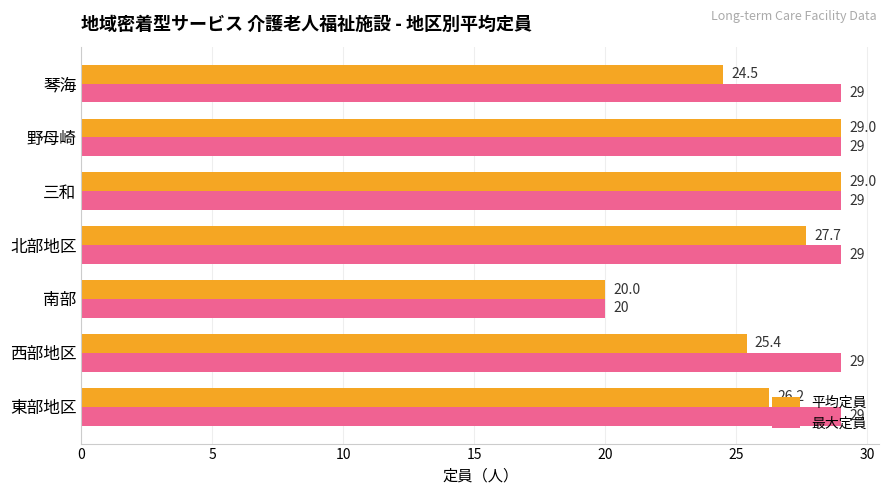

What is the difference between the maximum and minimum values in the 最大定員 series?

9.0